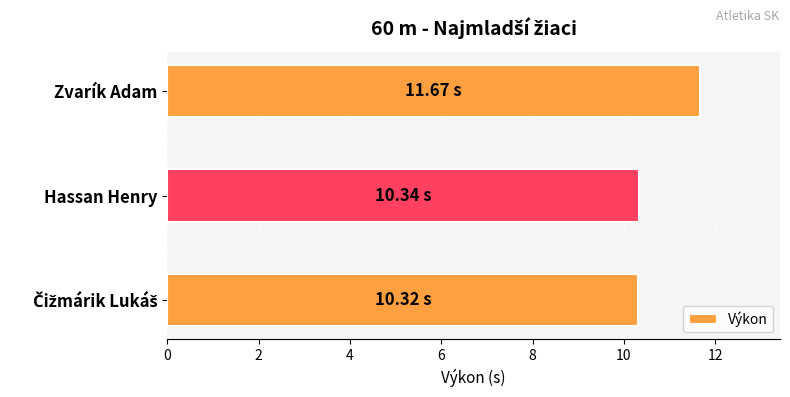

What is the difference between the maximum and second lowest values?

1.3